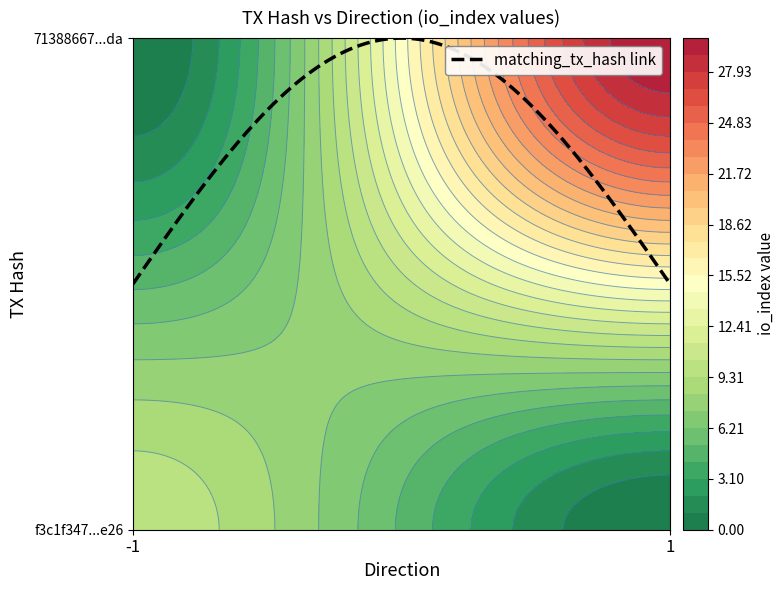

Count the 71388667cccce6f12645139dd4cc3be24f202da values in the range 1 to 30.

2